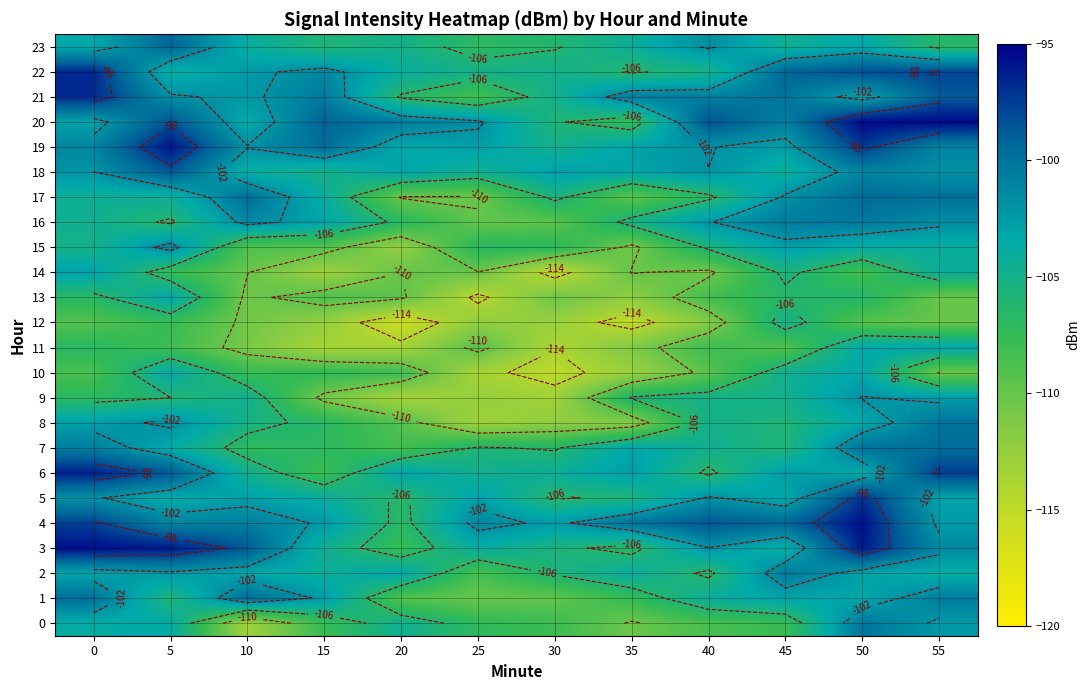

Is the value of 14 at 0 greater than the value of 12 at 5?

Yes